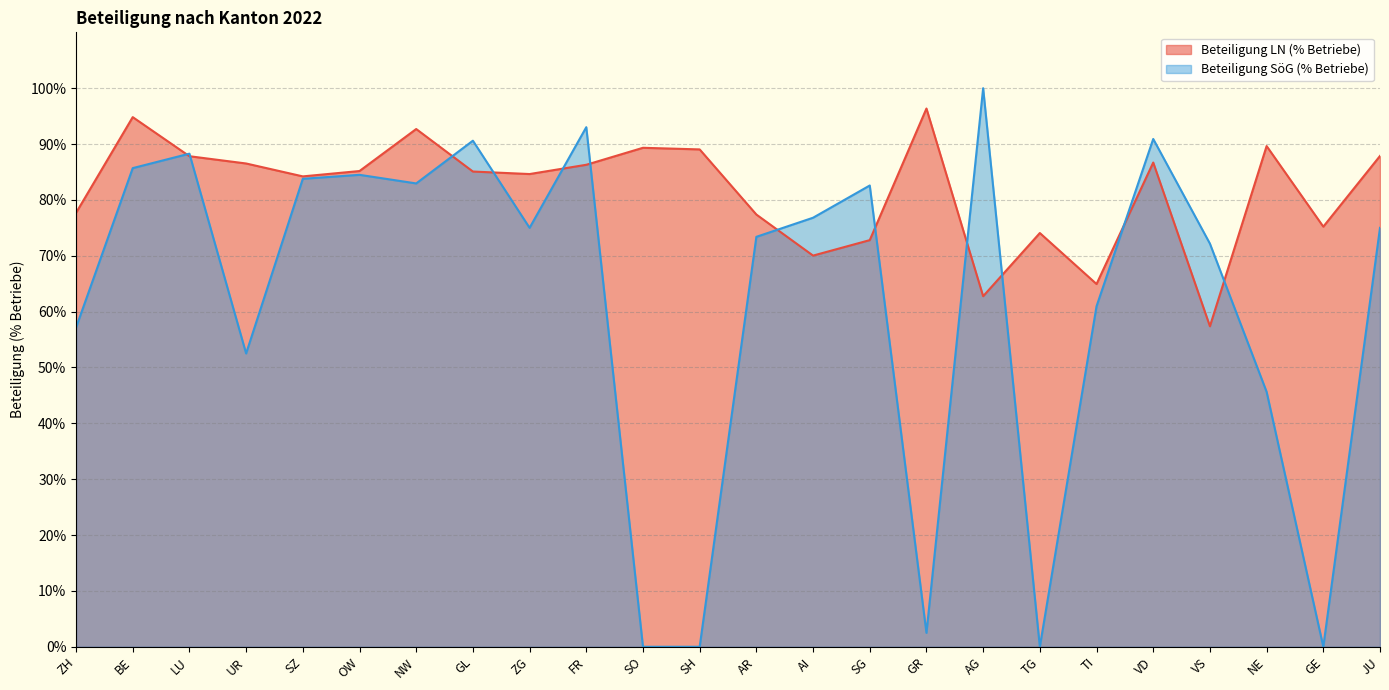

List the series in order of their peak value, highest first.

Beteiligung SöG (% Betriebe), Beteiligung LN (% Betriebe)